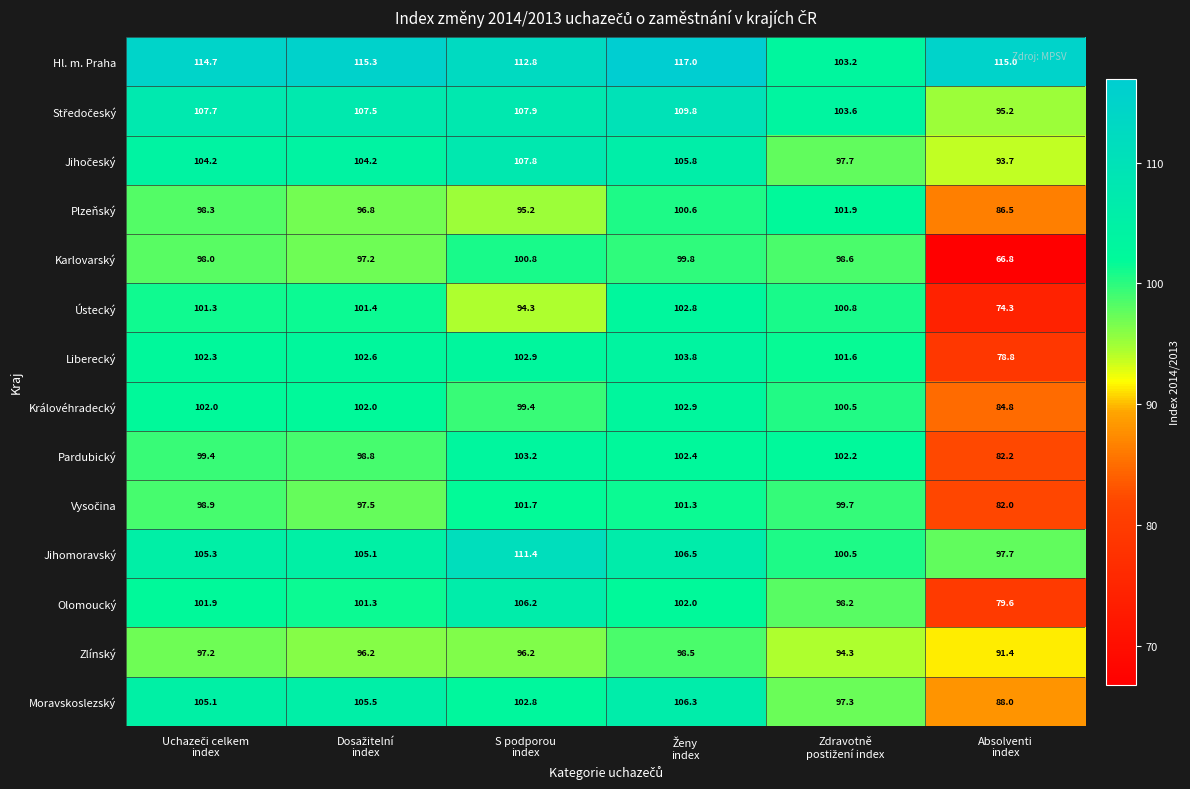

At how many categories does at least one series exceed 77?

6